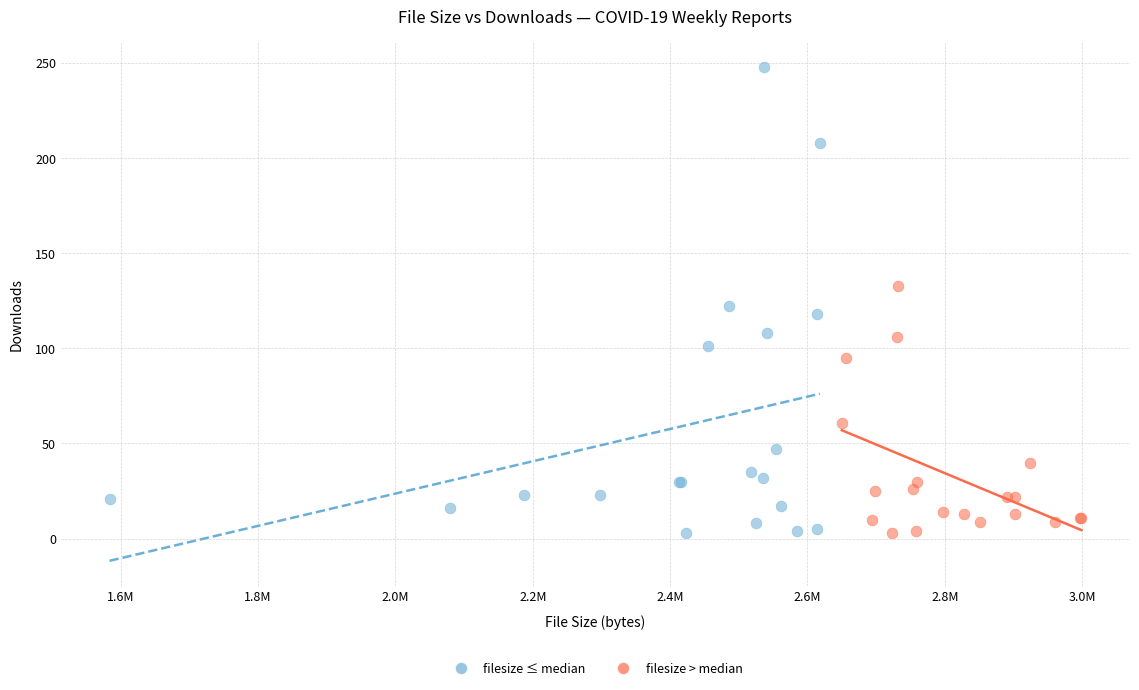

Which series reaches the maximum Y coordinate?

filesize ≤ median